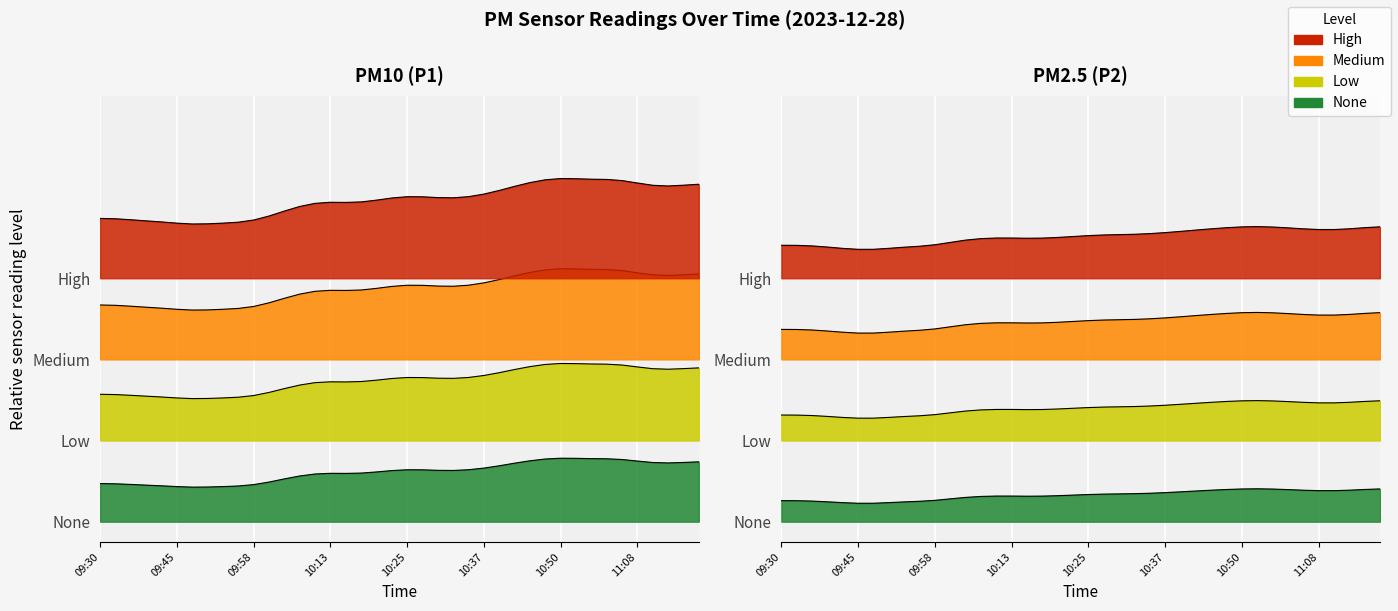

Which series has the largest range (max minus min)?

P1